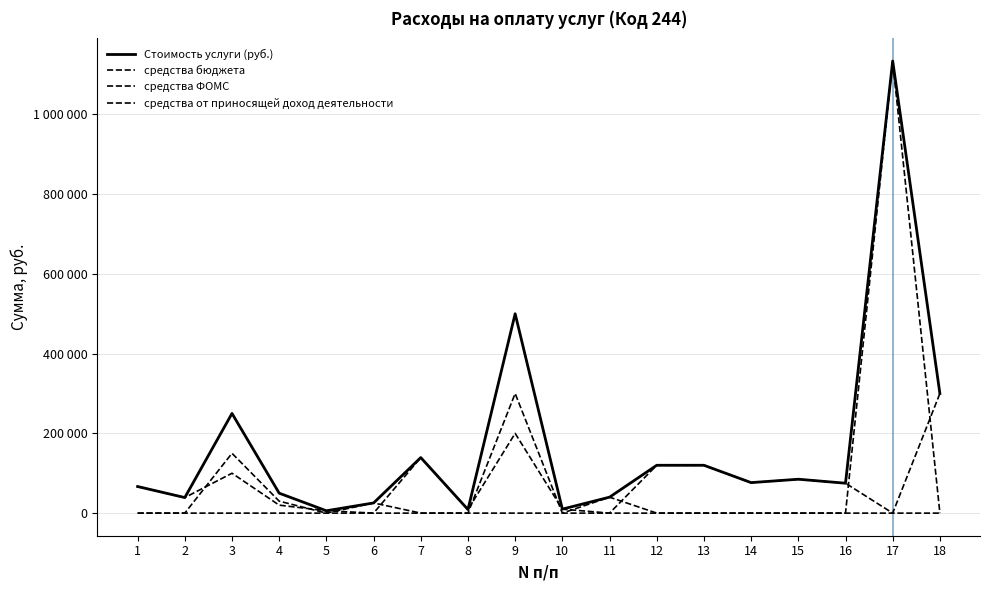

Is this an area chart (filled region under the line)?

No